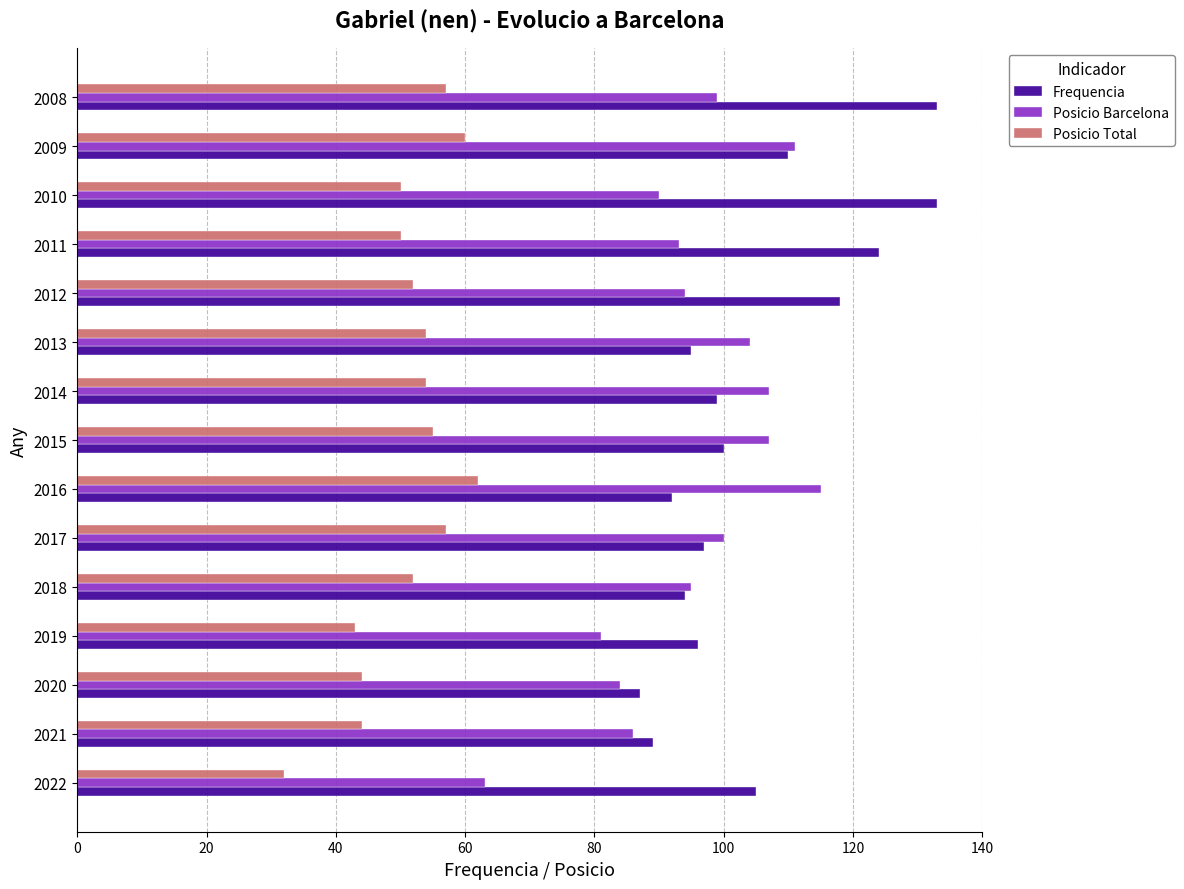

What is the average value of the Posicio Barcelona series?

95